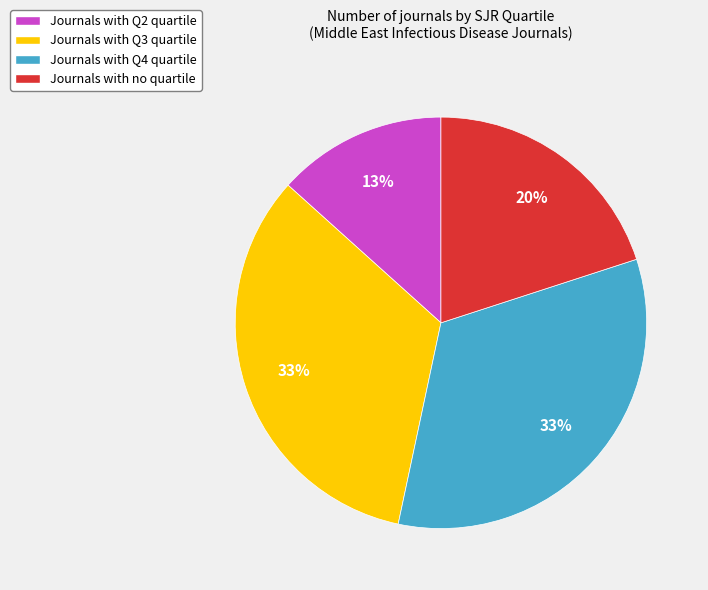

What is the ratio of the value at Journals with no quartile to the value at Journals with Q2 quartile?

1.5